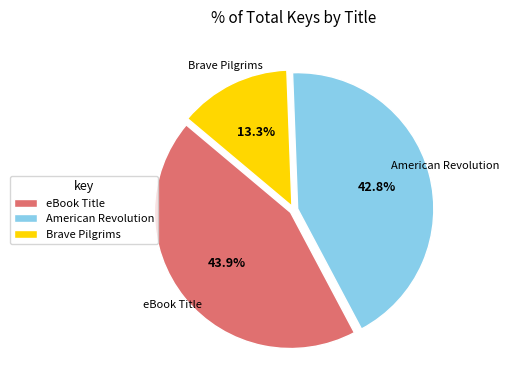

What is the largest slice in the pie chart?

eBook Title